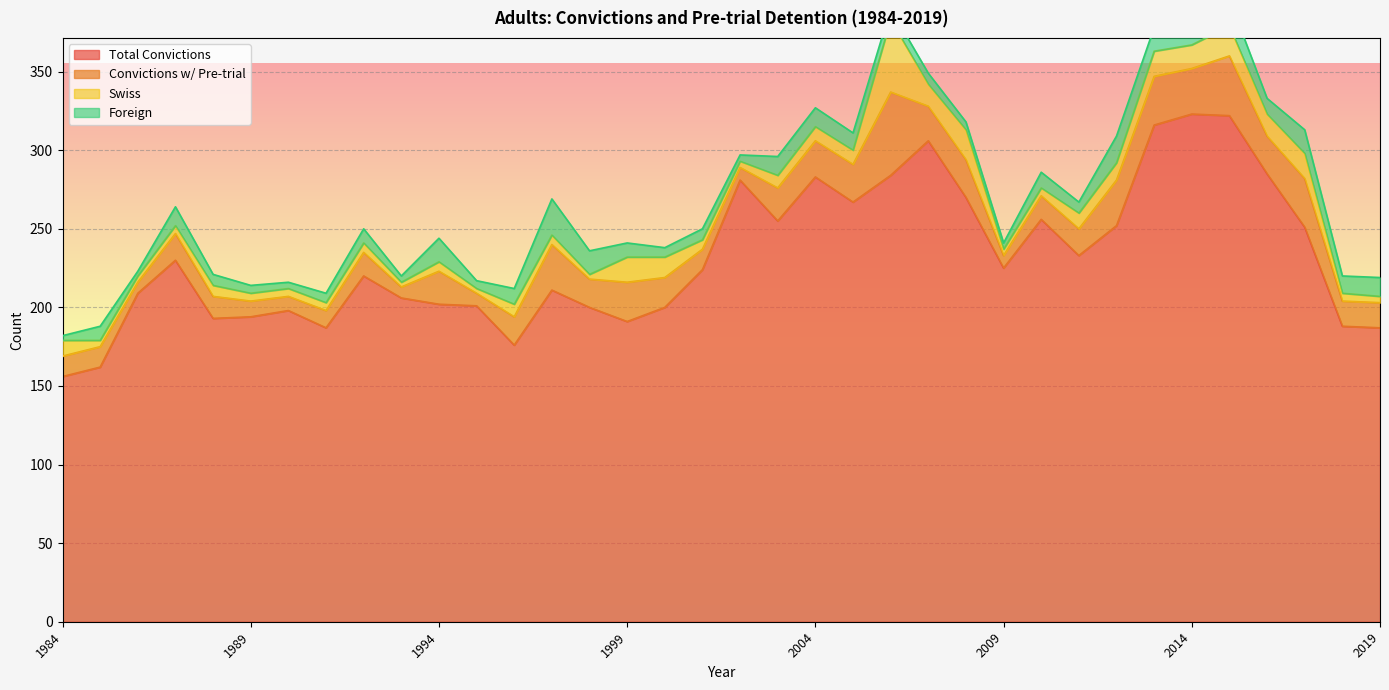

Which category has the highest value in the Swiss series?

2006